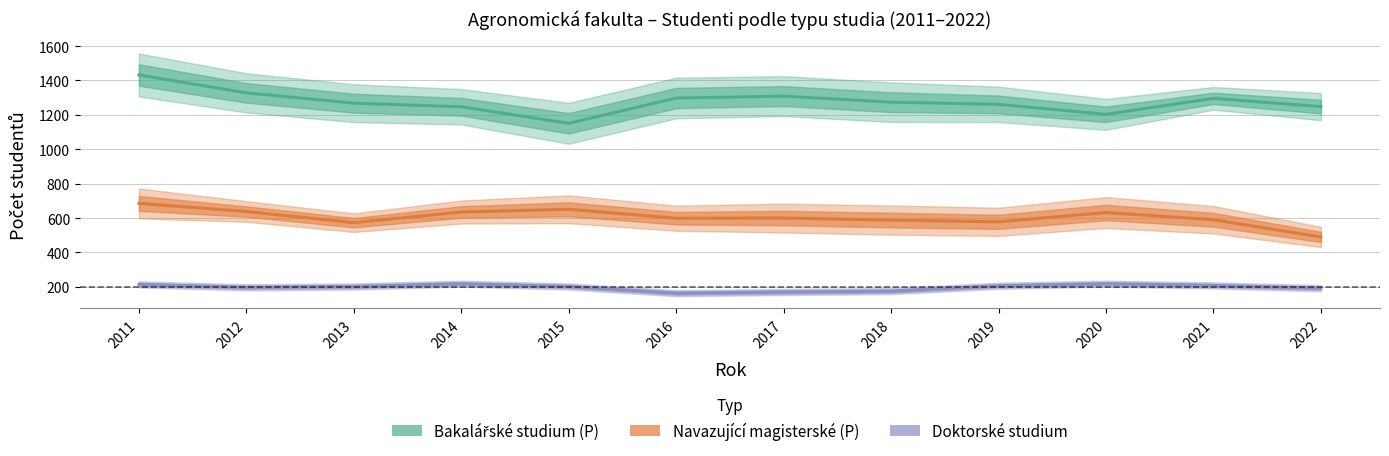

Where does the Doktorské studium series first go above 202?

2011